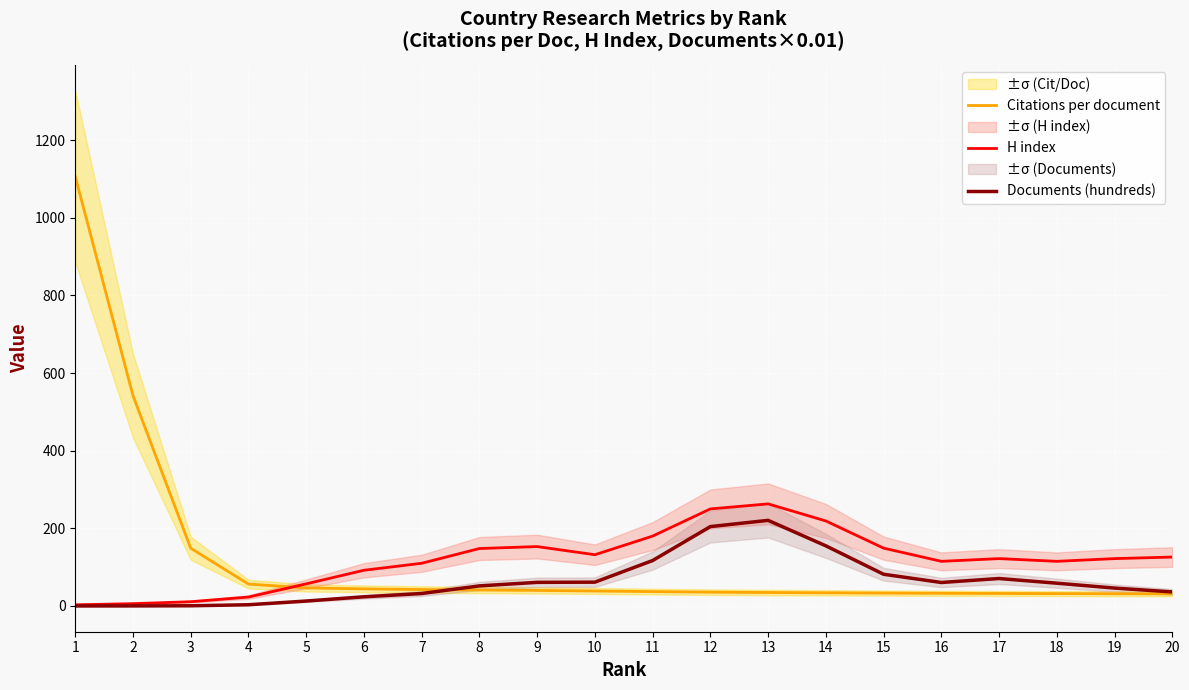

Between 14 and 19, which series saw the biggest shift?

Documents (hundreds)